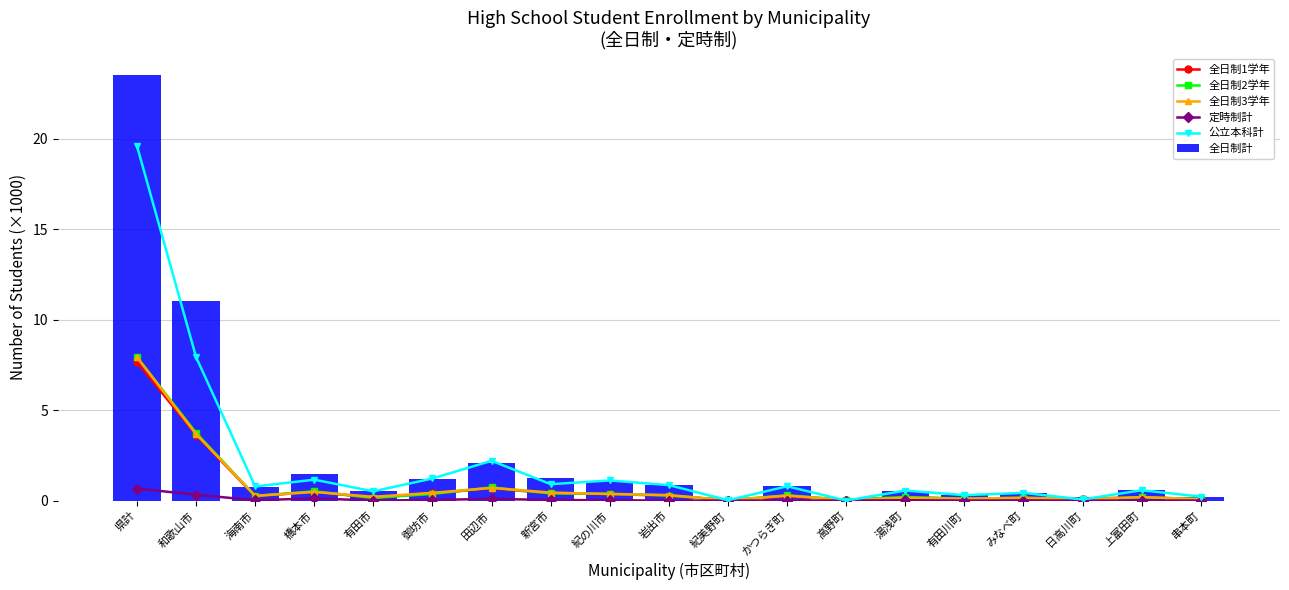

Which series has the largest range (max minus min)?

全日制計